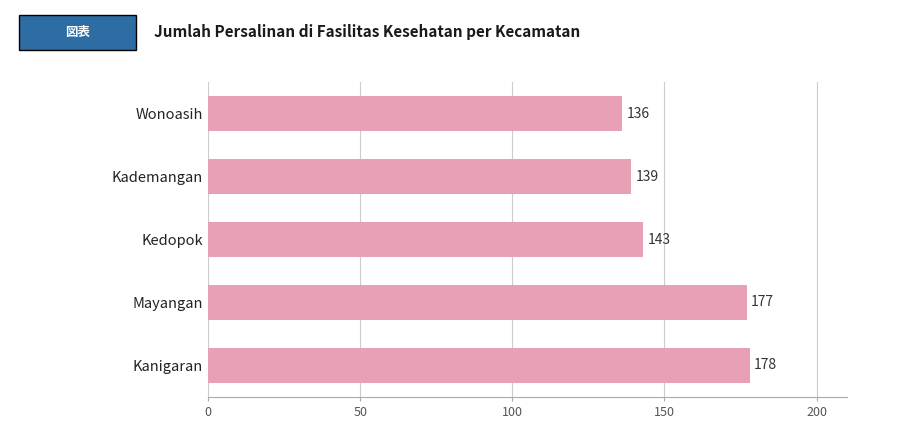

What is the sum of the values at Kedopok and Kademangan?

282